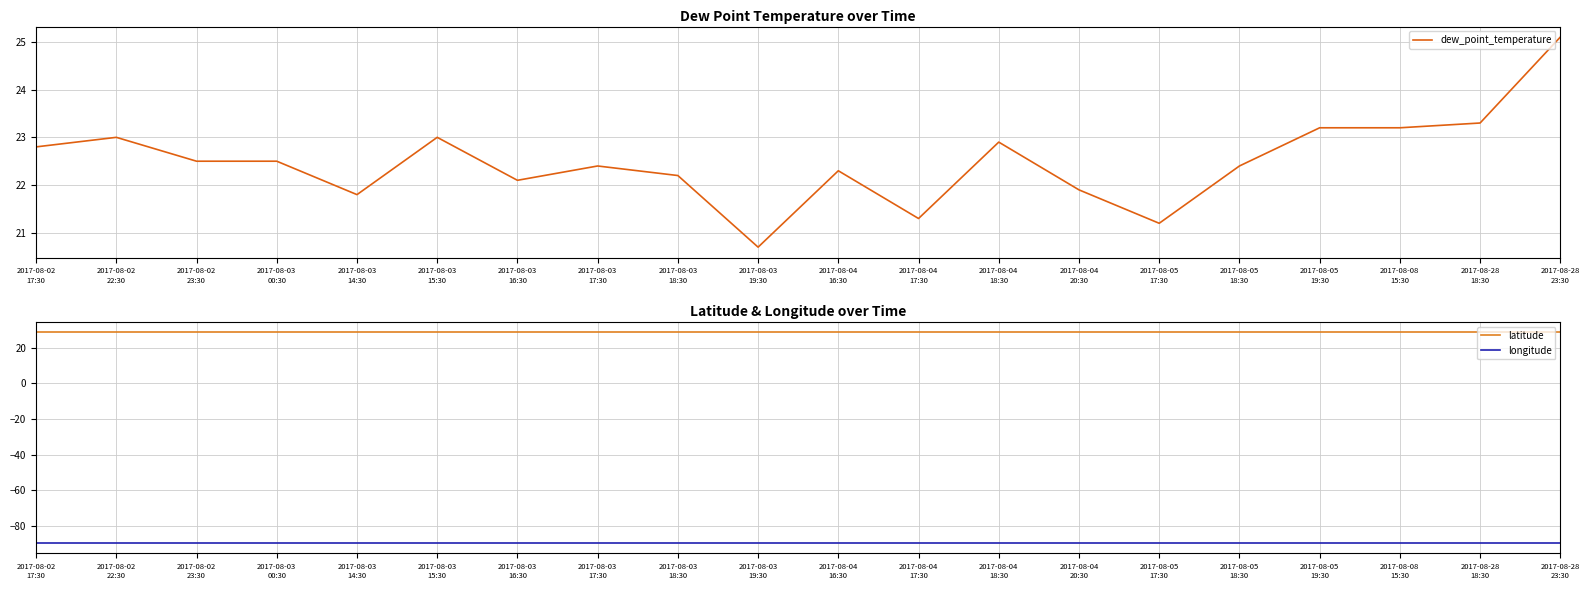

What is the minimum value for dew_point_temperature?

20.7